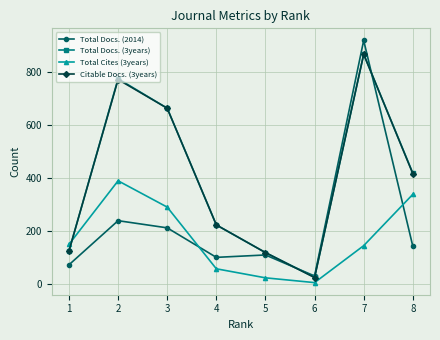

Where is the first local maximum for Citable Docs. (3years)?

2